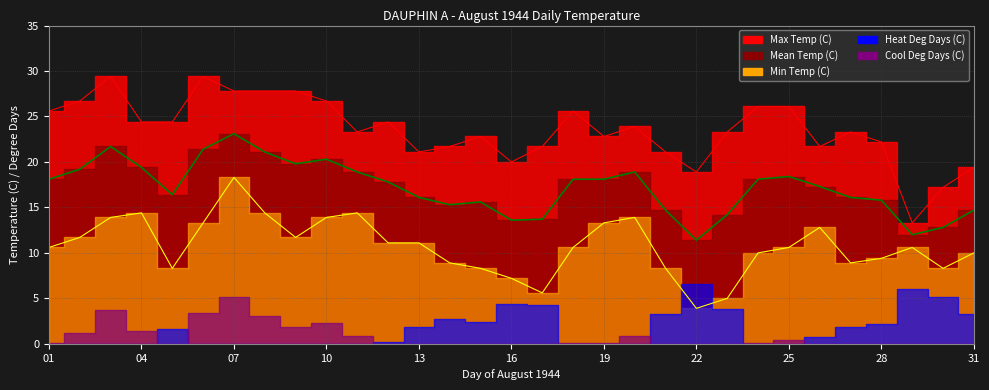

True or false: Max Temp (C) and Min Temp (C) intersect in this chart.

False